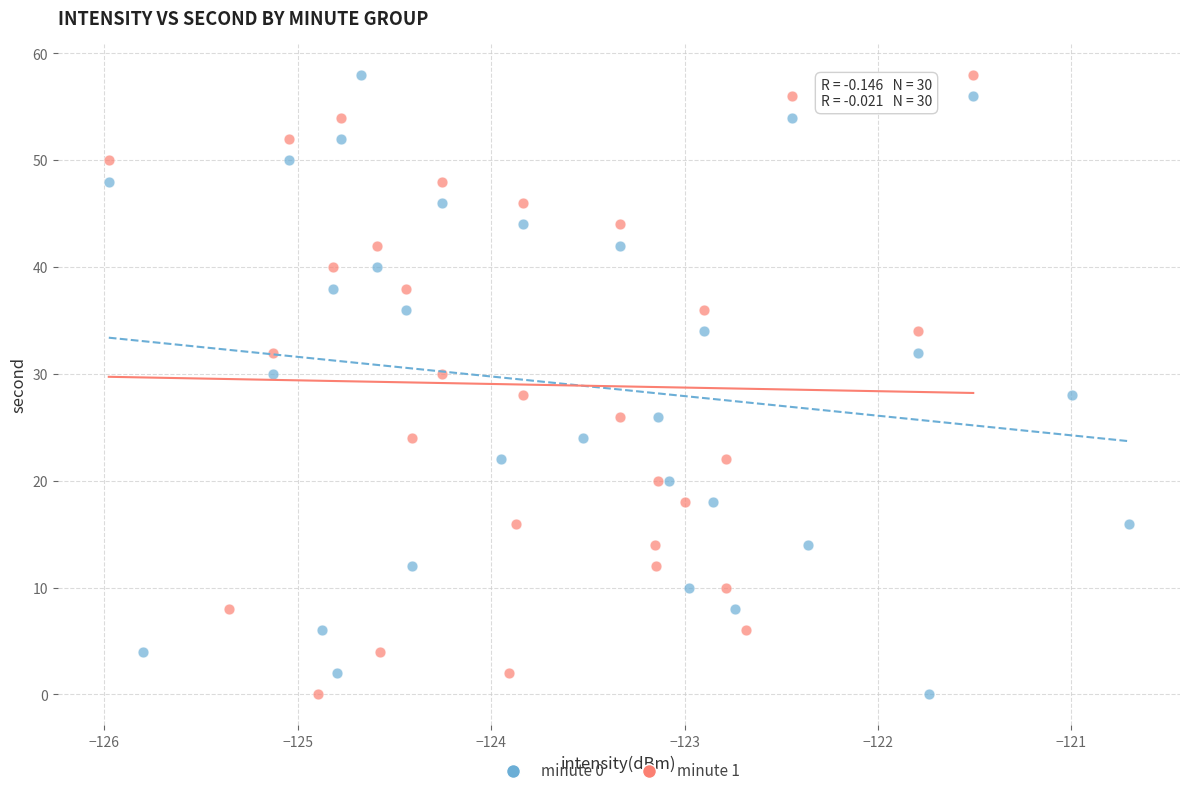

What are all the series names shown in the legend?

minute 0, minute 1